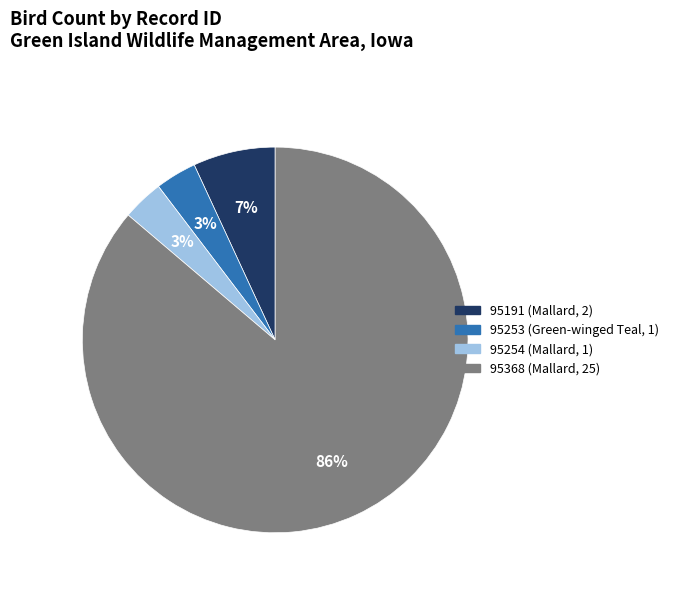

To the nearest percent, what portion does 95253 (Green-winged Teal, 1) represent?

3%